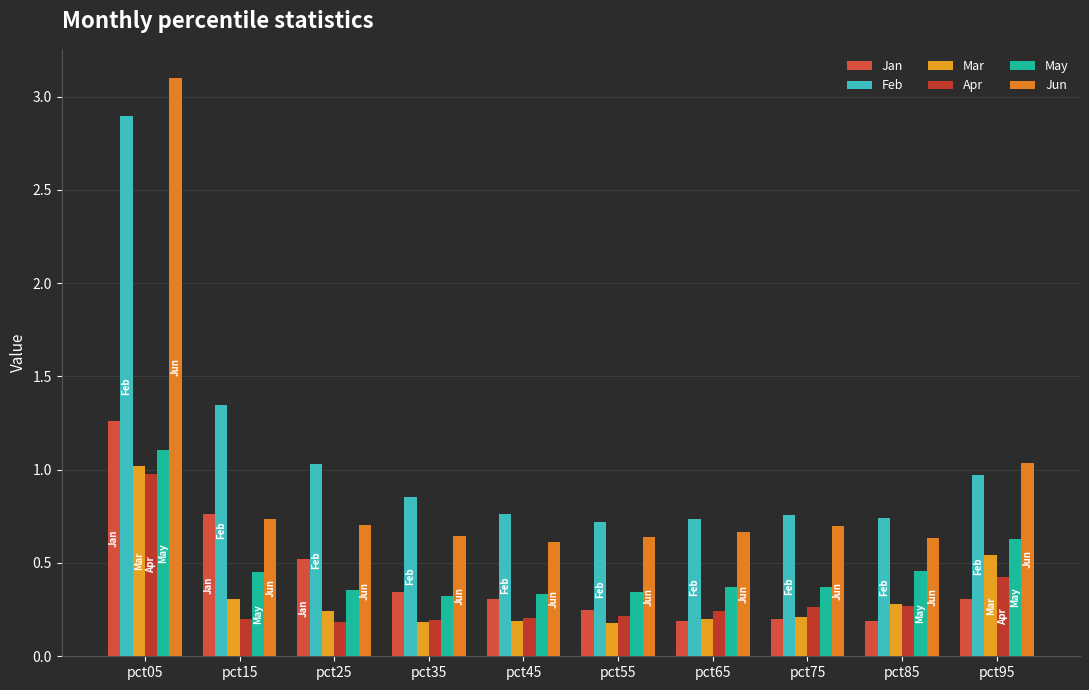

Reading right to left, what are all the values shown in this chart?

Jan: pct95=0.3	pct85=0.2	pct75=0.2	pct65=0.2	pct55=0.2	pct45=0.3	pct35=0.3	pct25=0.5	pct15=0.8	pct05=1.3
Feb: pct95=1.0	pct85=0.7	pct75=0.8	pct65=0.7	pct55=0.7	pct45=0.8	pct35=0.9	pct25=1.0	pct15=1.3	pct05=2.9
Mar: pct95=0.5	pct85=0.3	pct75=0.2	pct65=0.2	pct55=0.2	pct45=0.2	pct35=0.2	pct25=0.2	pct15=0.3	pct05=1.0
Apr: pct95=0.4	pct85=0.3	pct75=0.3	pct65=0.2	pct55=0.2	pct45=0.2	pct35=0.2	pct25=0.2	pct15=0.2	pct05=1.0
May: pct95=0.6	pct85=0.5	pct75=0.4	pct65=0.4	pct55=0.3	pct45=0.3	pct35=0.3	pct25=0.4	pct15=0.5	pct05=1.1
Jun: pct95=1.0	pct85=0.6	pct75=0.7	pct65=0.7	pct55=0.6	pct45=0.6	pct35=0.6	pct25=0.7	pct15=0.7	pct05=3.1